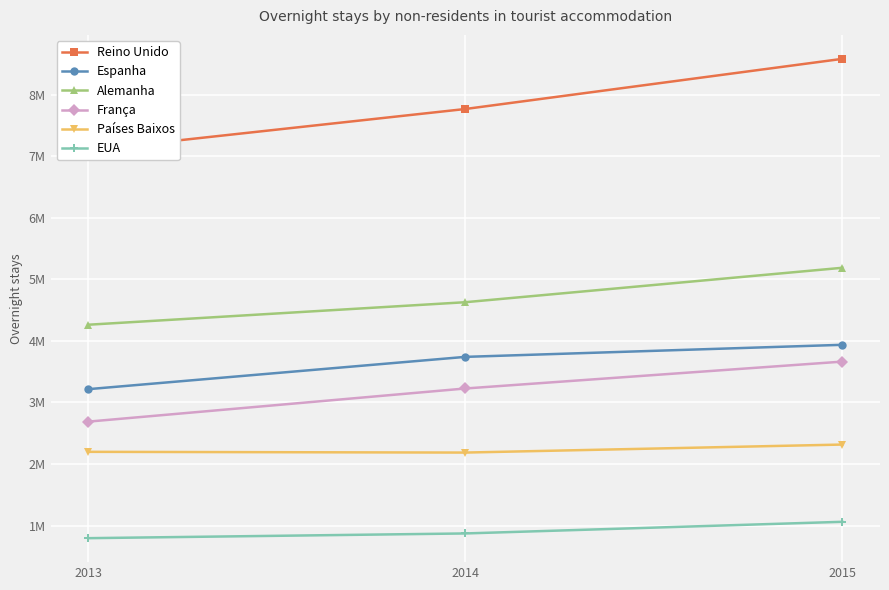

How many data points in Alemanha are above 4627665?

1